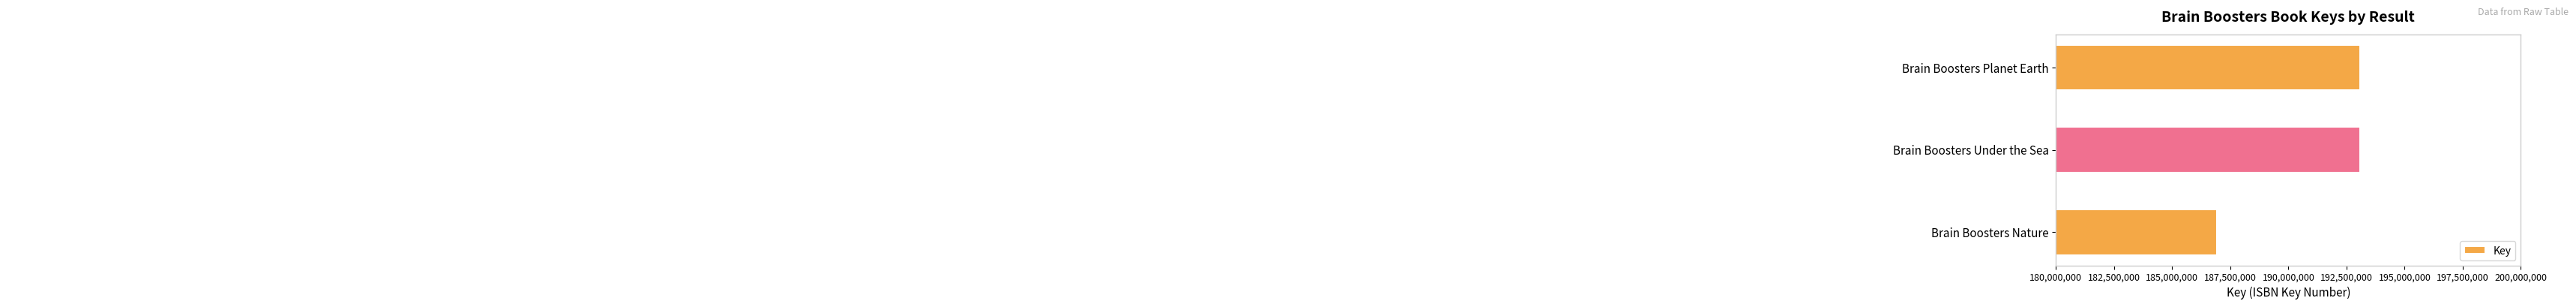

Which label corresponds to the largest value in the chart?

Brain Boosters Under the Sea